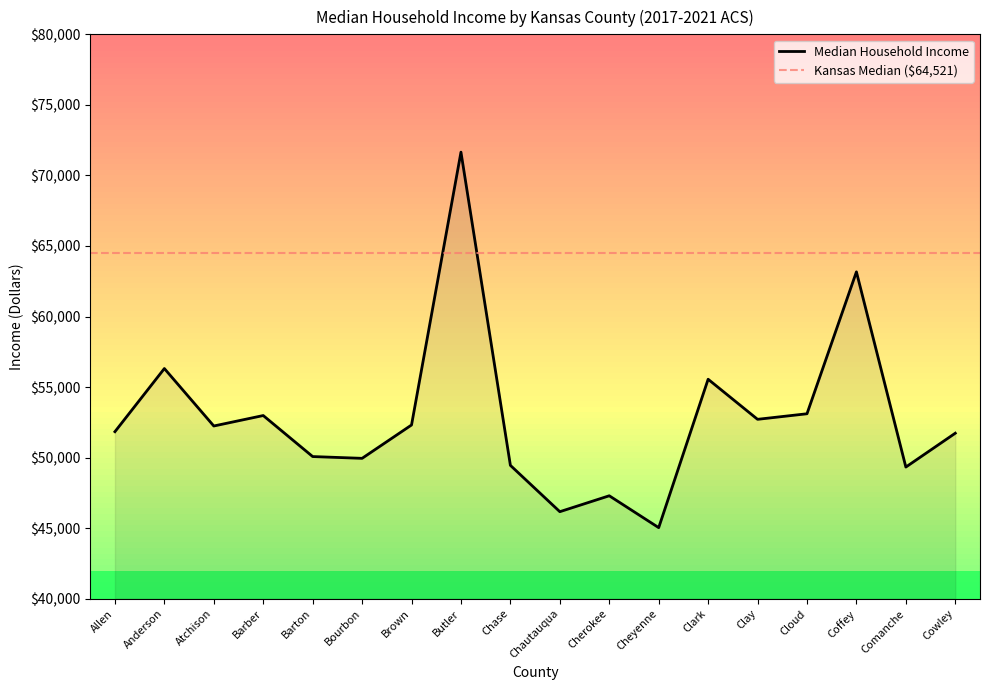

How many values exceed 52243?

8